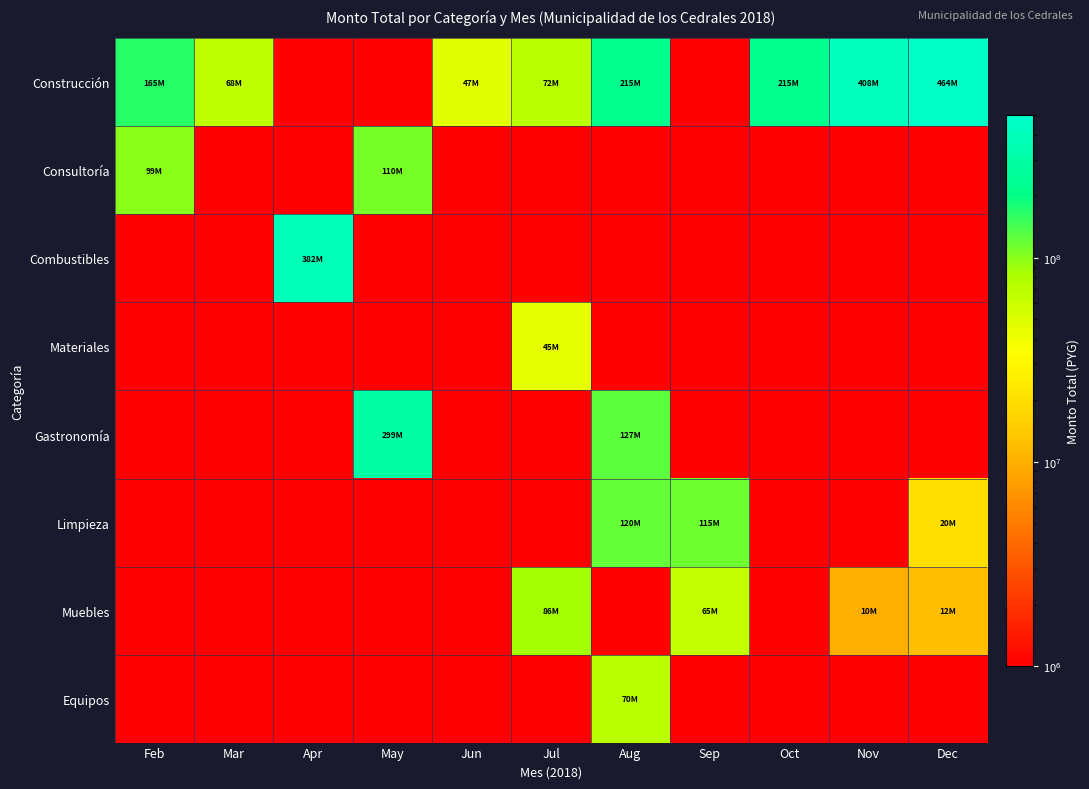

Reading right to left, what are all the values shown in this chart?

Construcción: Dec=463529491	Nov=407725347	Oct=215375190	Sep=1	Aug=214974088	Jul=71661400	Jun=46680000	May=1	Apr=1	Mar=67600000	Feb=164702900
Consultoría: Dec=1	Nov=1	Oct=1	Sep=1	Aug=1	Jul=1	Jun=1	May=110000000	Apr=1	Mar=1	Feb=99000000
Combustibles: Dec=1	Nov=1	Oct=1	Sep=1	Aug=1	Jul=1	Jun=1	May=1	Apr=381603000	Mar=1	Feb=1
Materiales: Dec=1	Nov=1	Oct=1	Sep=1	Aug=1	Jul=45122140	Jun=1	May=1	Apr=1	Mar=1	Feb=1
Gastronomía: Dec=1	Nov=1	Oct=1	Sep=1	Aug=127440000	Jul=1	Jun=1	May=298817107	Apr=1	Mar=1	Feb=1
Limpieza: Dec=20000000	Nov=1	Oct=1	Sep=114780100	Aug=120000000	Jul=1	Jun=1	May=1	Apr=1	Mar=1	Feb=1
Muebles: Dec=12000000	Nov=10000000	Oct=1	Sep=65000000	Aug=1	Jul=86100000	Jun=1	May=1	Apr=1	Mar=1	Feb=1
Equipos: Dec=1	Nov=1	Oct=1	Sep=1	Aug=70000000	Jul=1	Jun=1	May=1	Apr=1	Mar=1	Feb=1